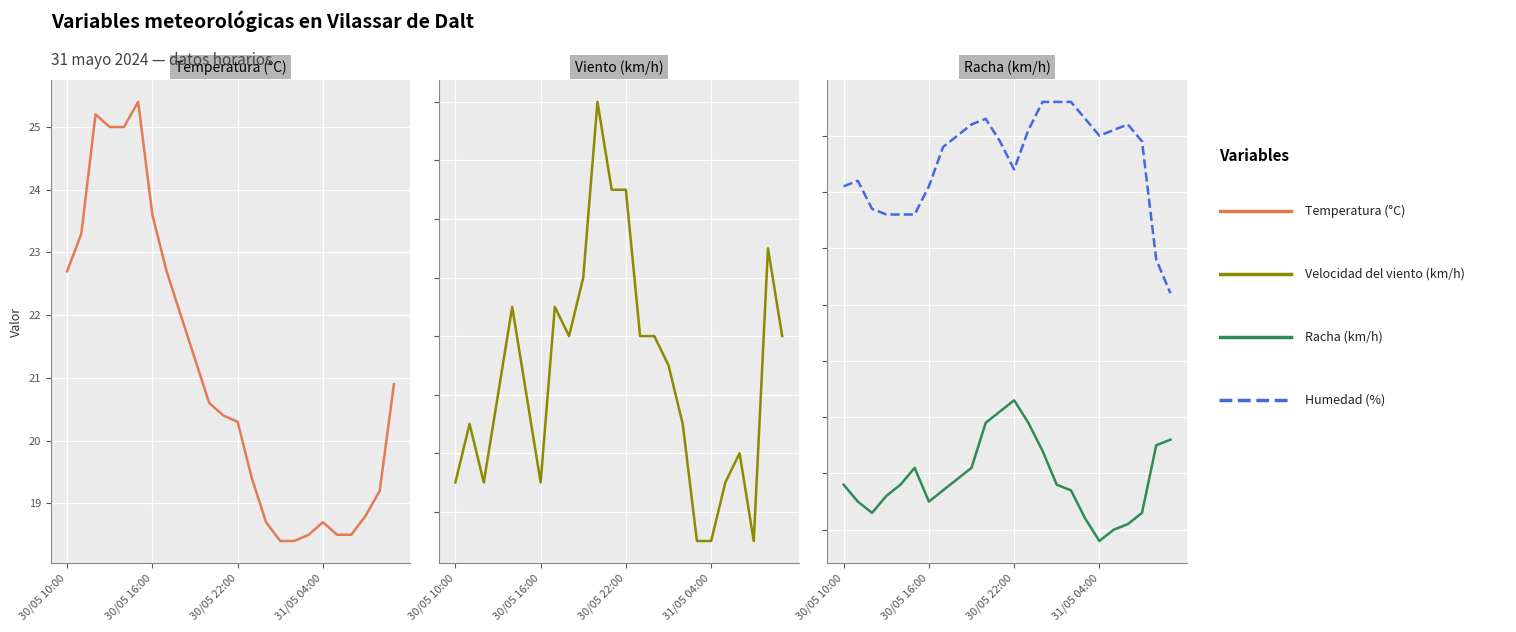

Which series changed the most between 7 and 9?

Racha (km/h)